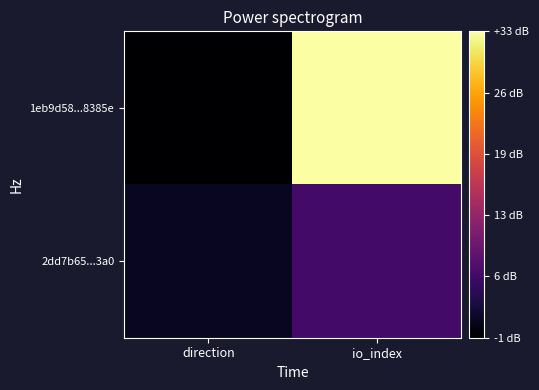

What is the difference between the highest and lowest values at direction?

2